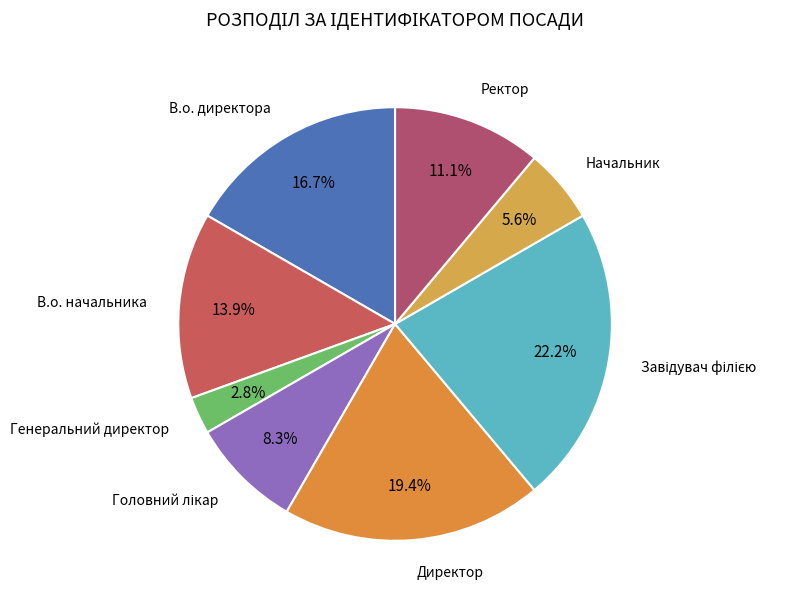

How many slices are in this pie chart?

8